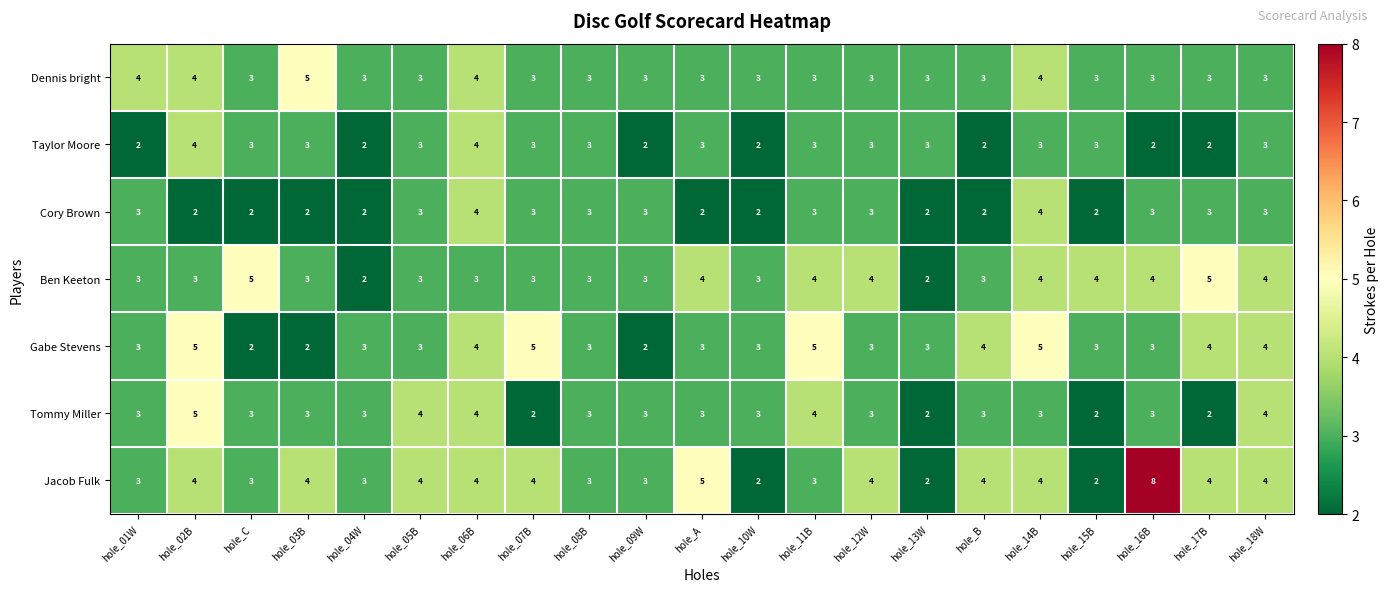

Count the number of categories in the chart.

21